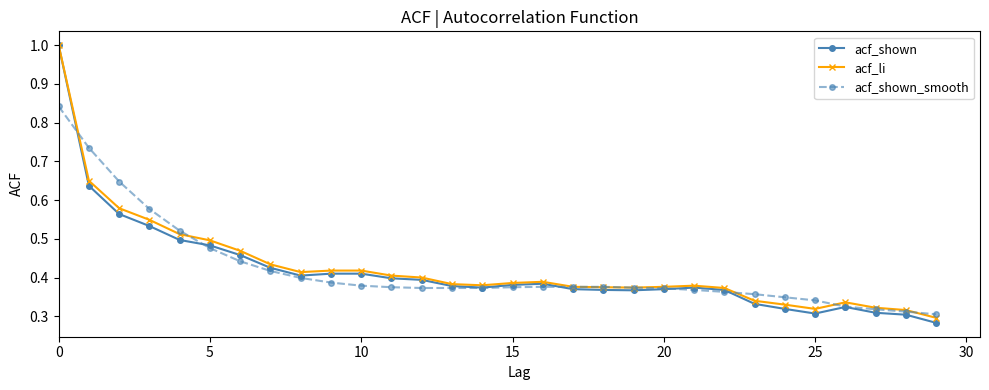

What is the greatest value displayed?

1.0